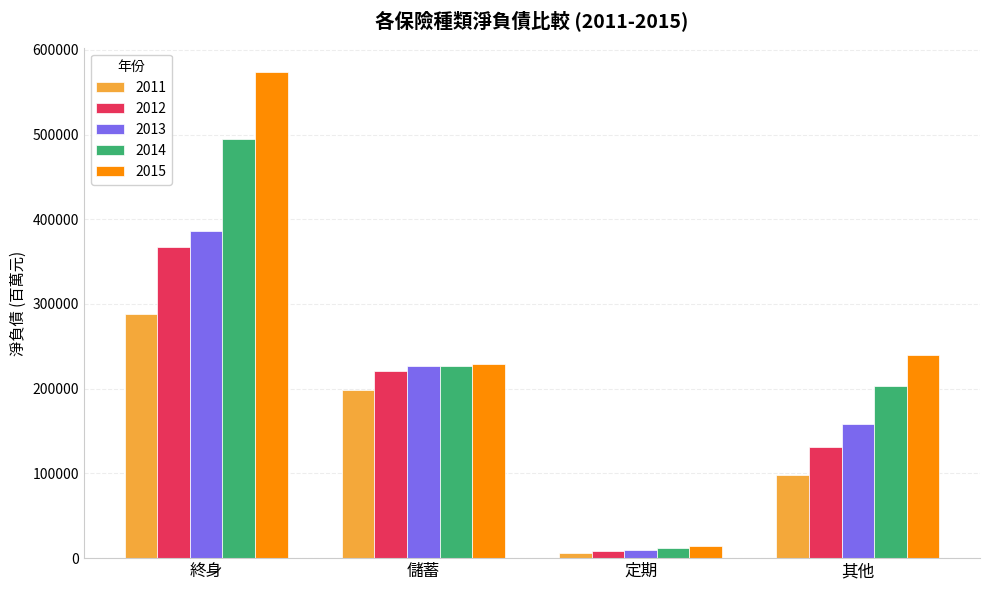

True or false: 2012 has a value of 131068.4 at 其他.

True